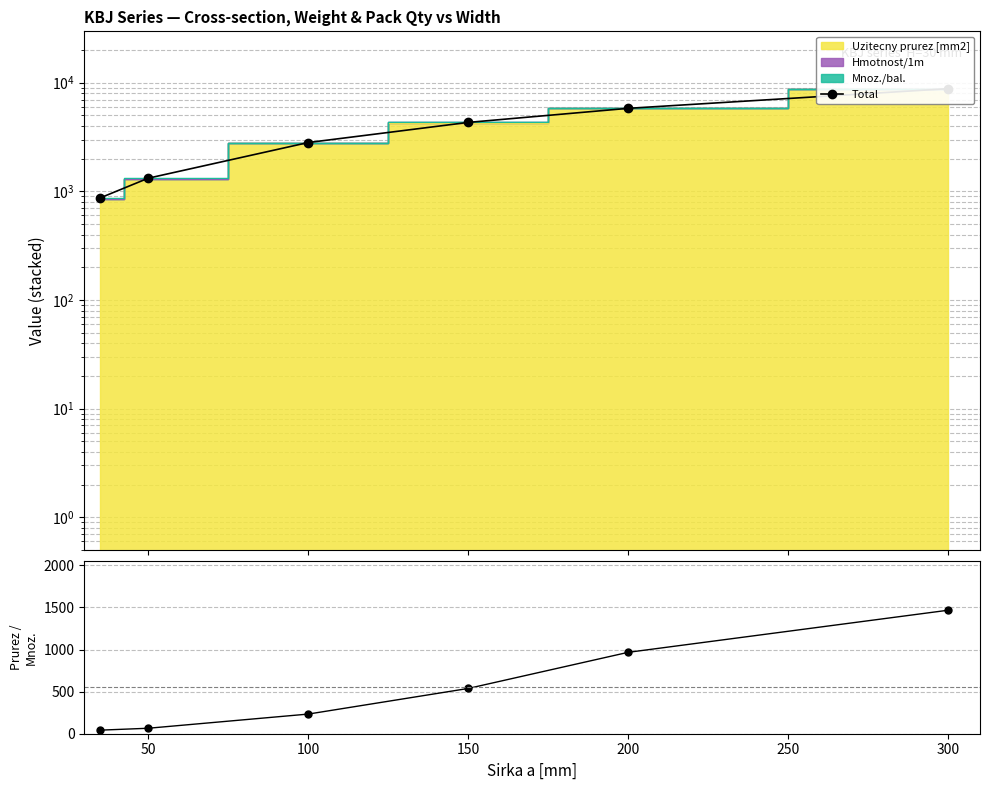

Rank the series by their maximum value, from lowest to highest.

Prurez/Mnoz., Total